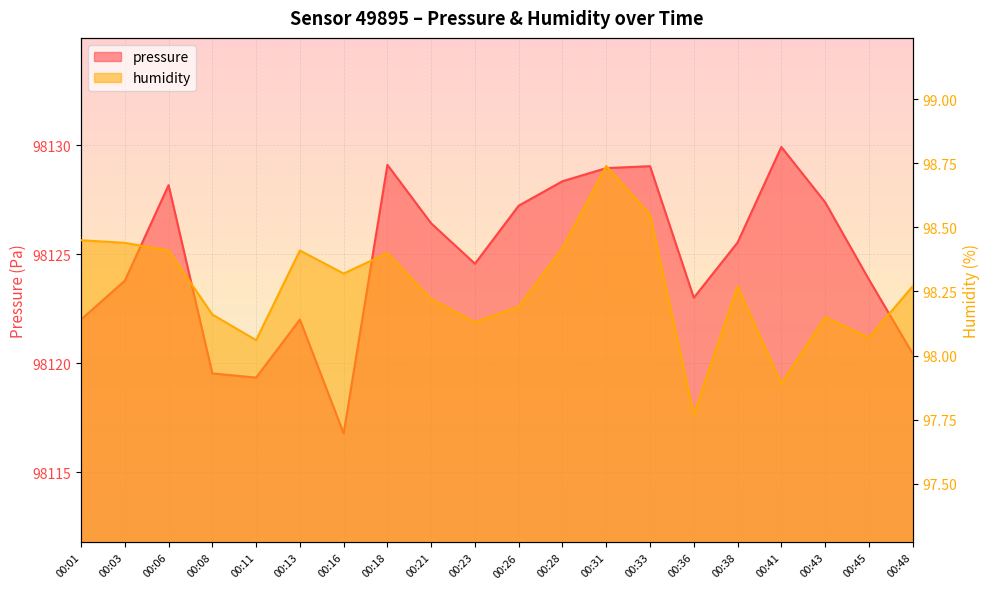

Does the chart display data point markers on the line(s)?

No